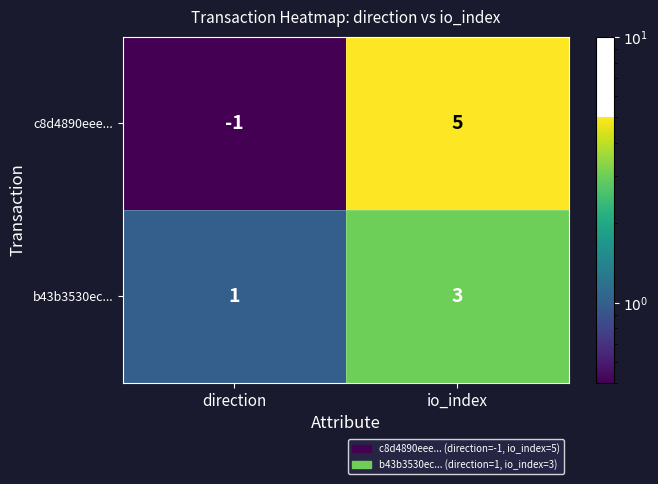

Which series has the widest spread of values?

c8d4890eee...